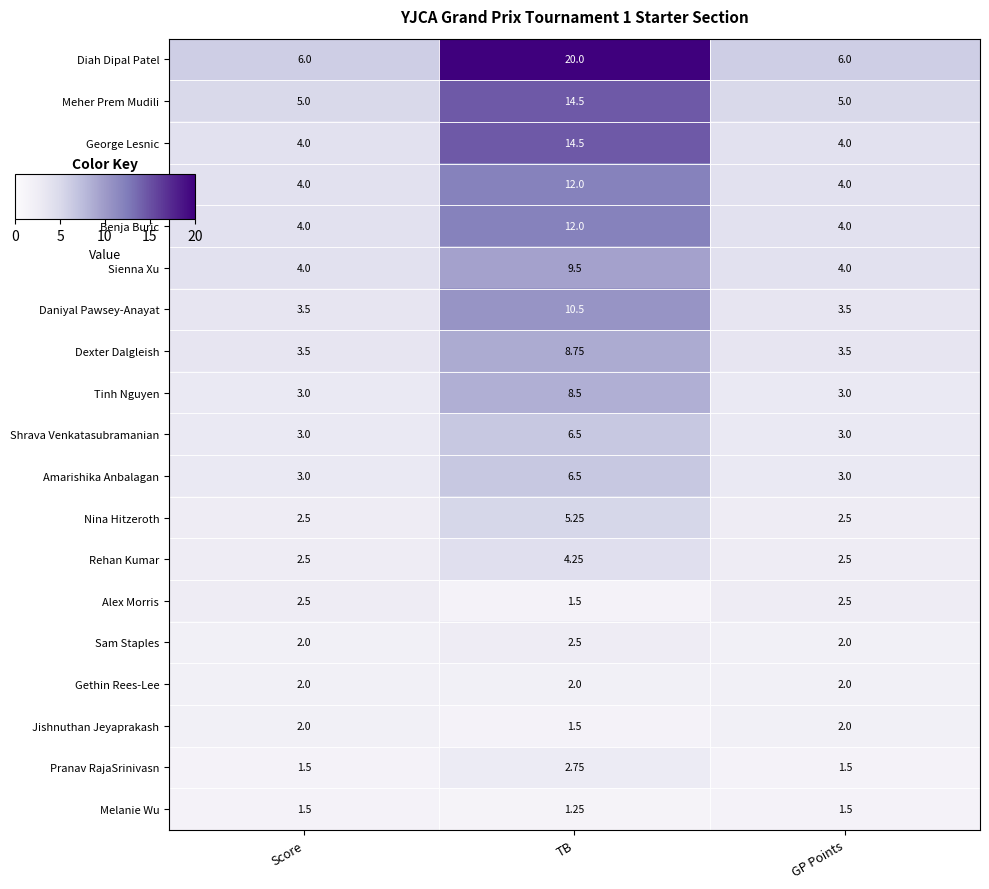

Which category has the lowest value across all series?

TB